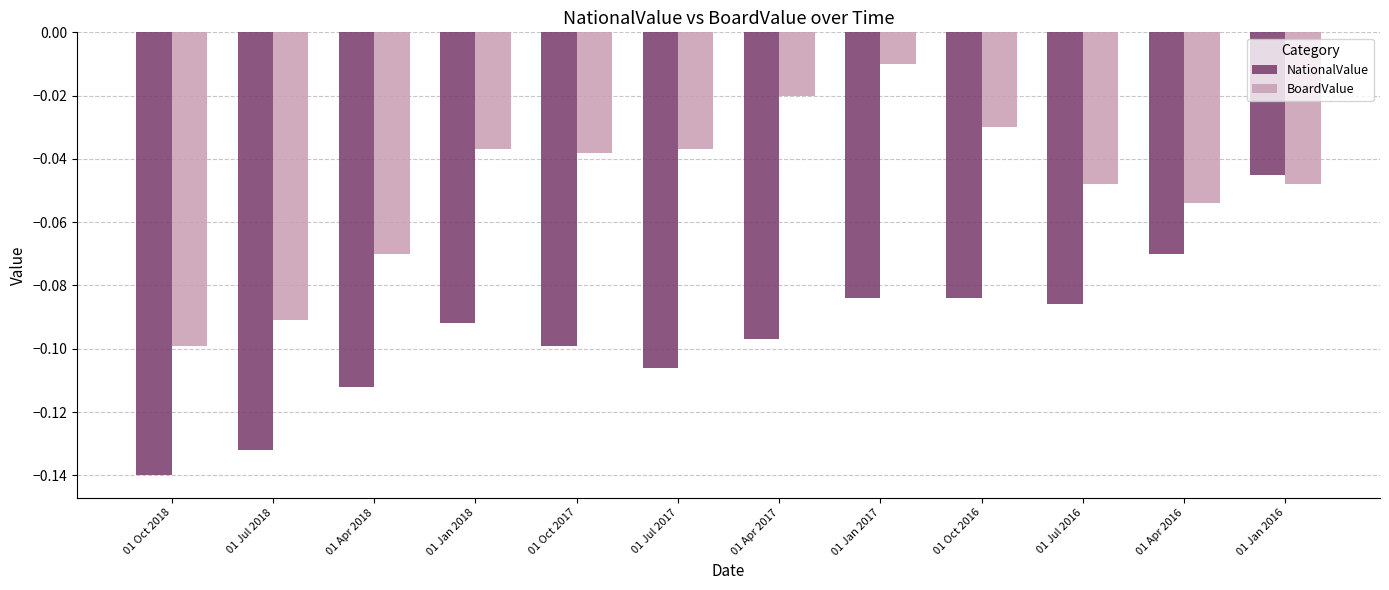

Which category has the highest value across all series?

01 Jan 2017